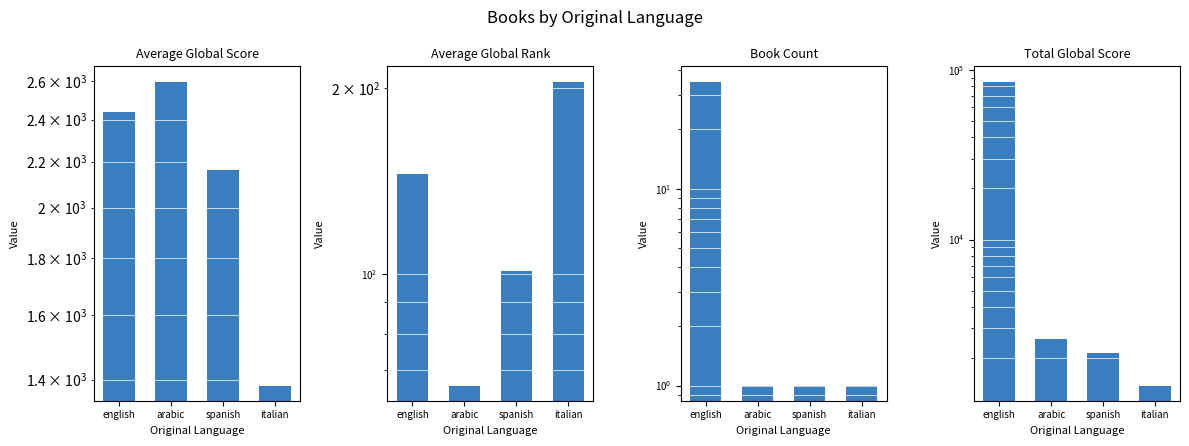

At which category does the chart reach its minimum across all series?

arabic